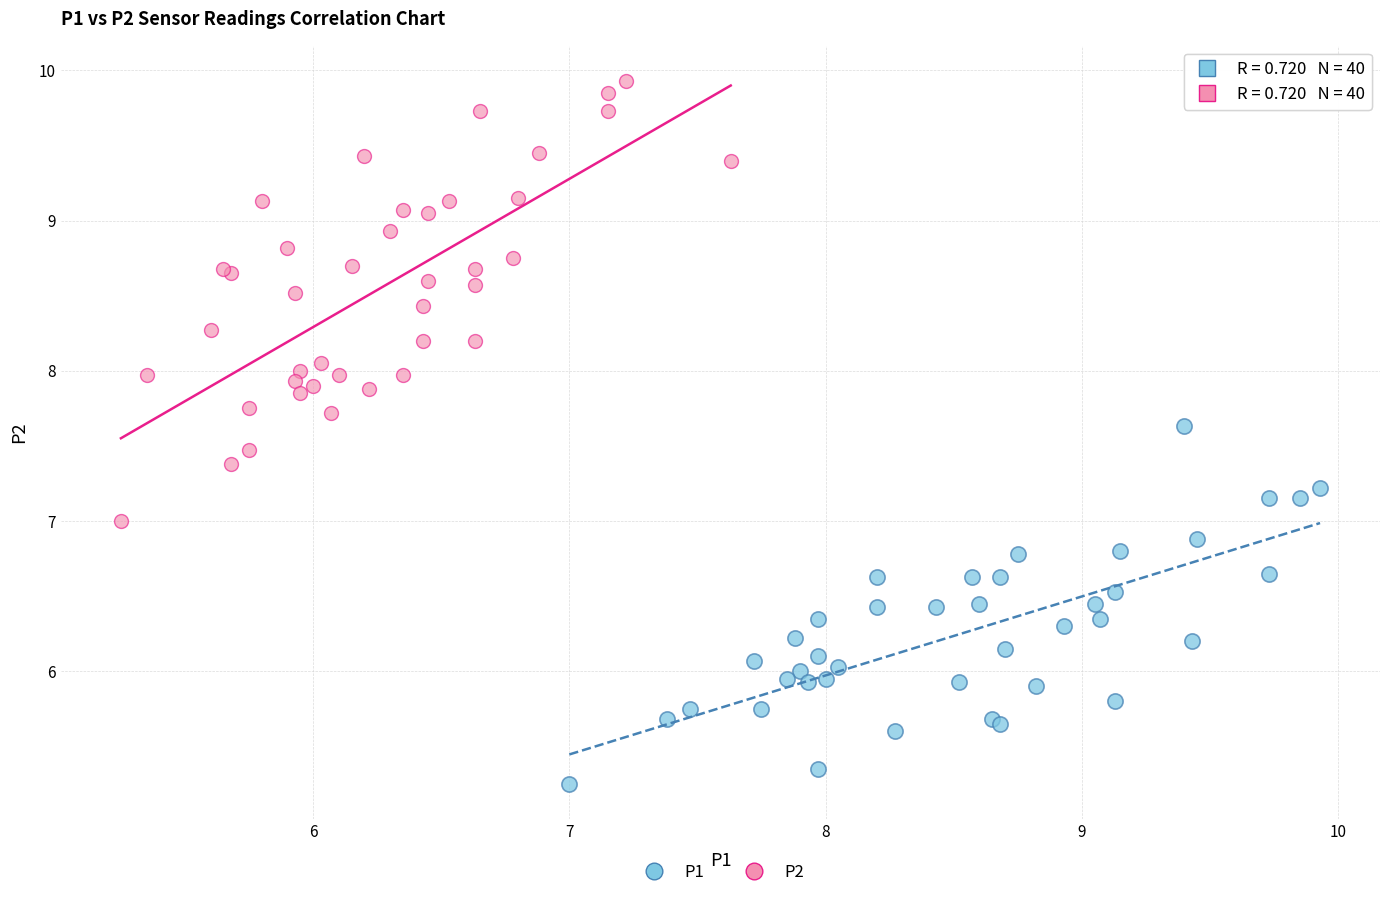

Which series has the widest spread of Y values?

P2